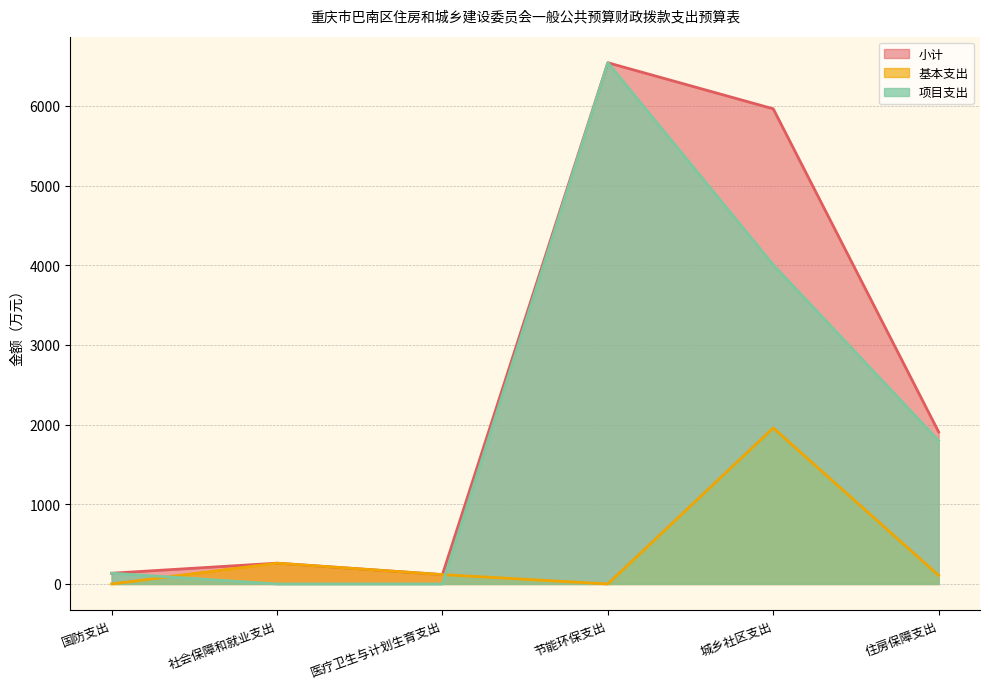

What position from the left is 医疗卫生与计划生育支出?

3